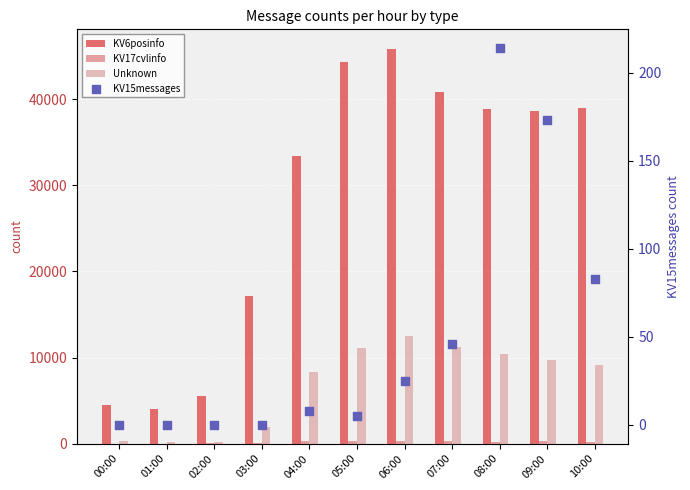

Which series contains the lowest Y value?

KV17cvlinfo